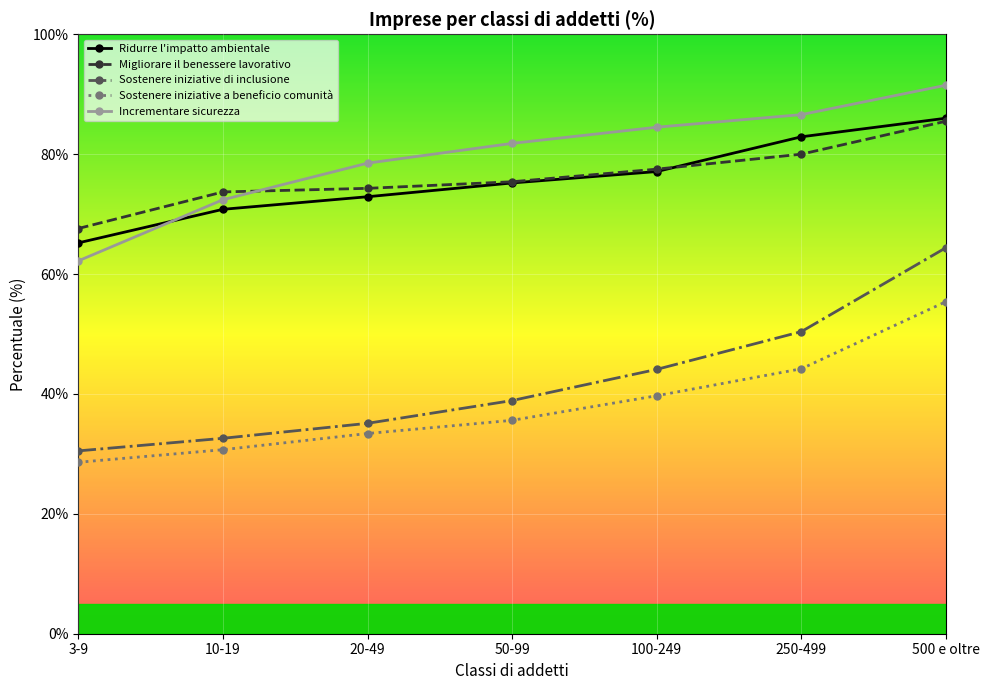

What is the total value across all series at 20-49?

294.2